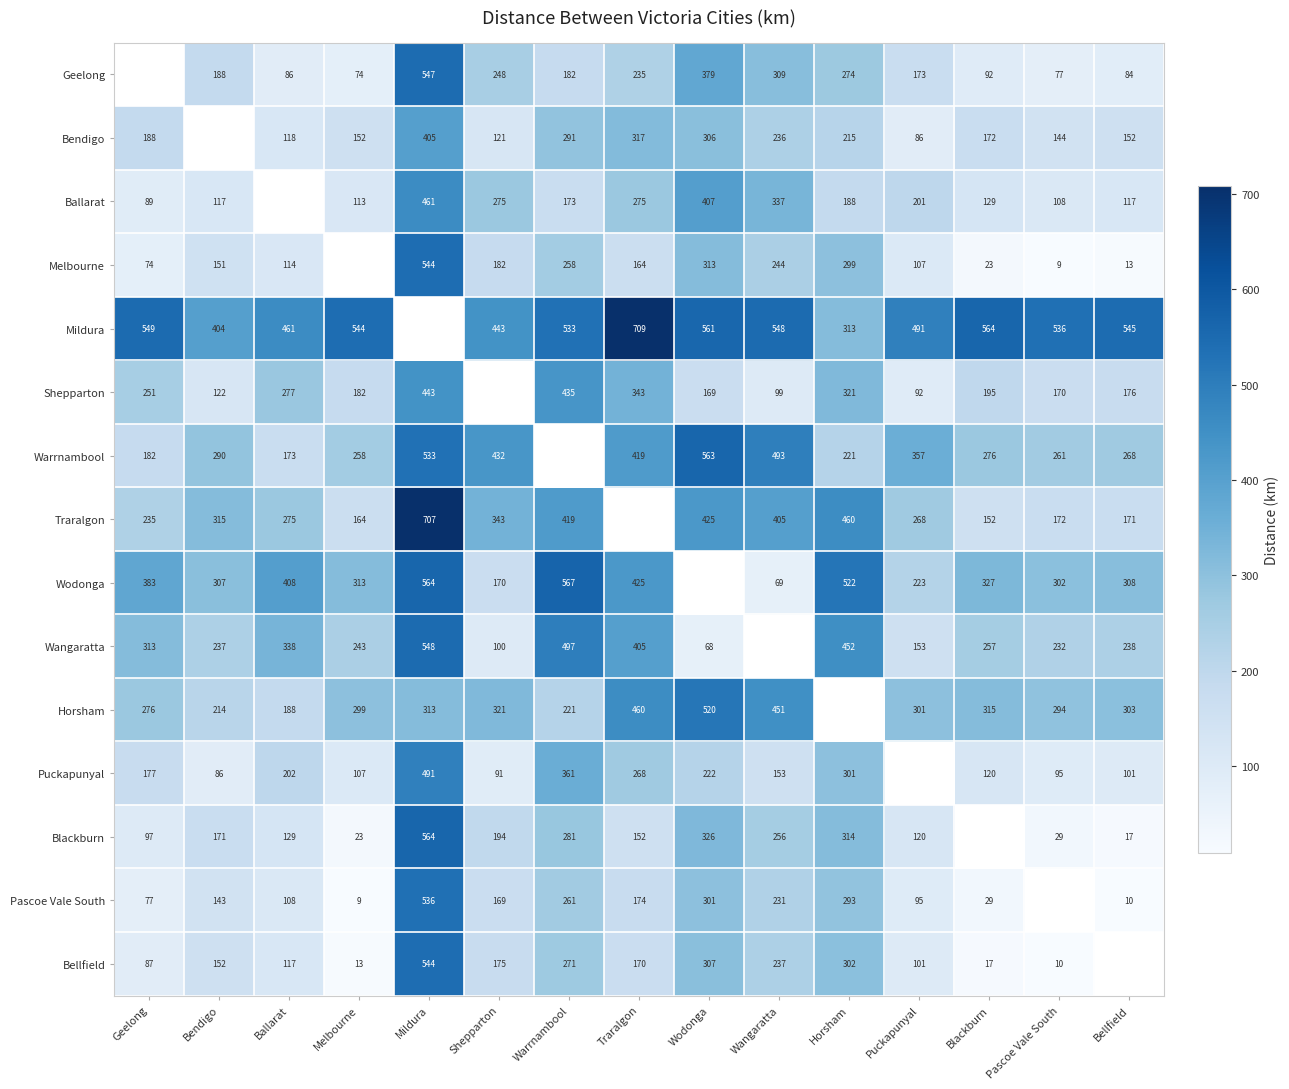

The value of Melbourne at Puckapunyal is 43. True or false?

False